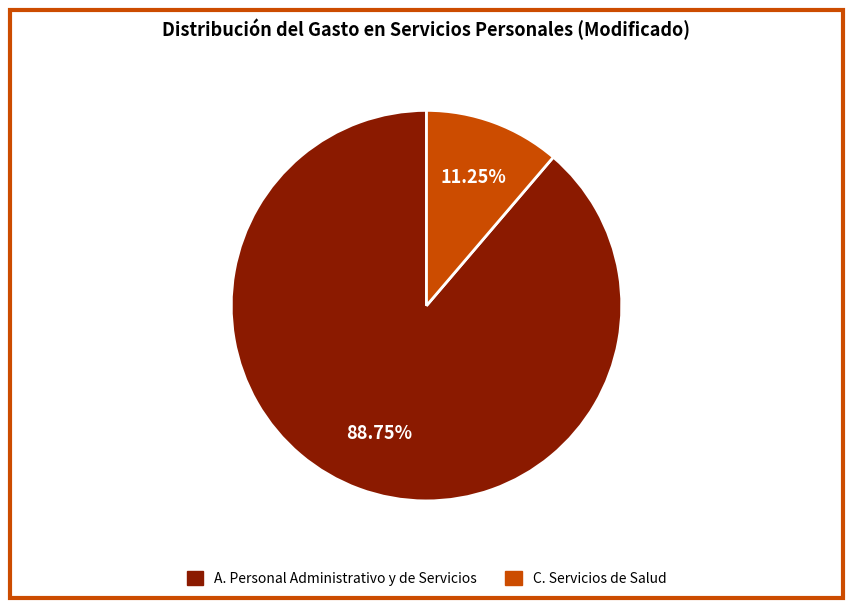

How many slices are in this pie chart?

2